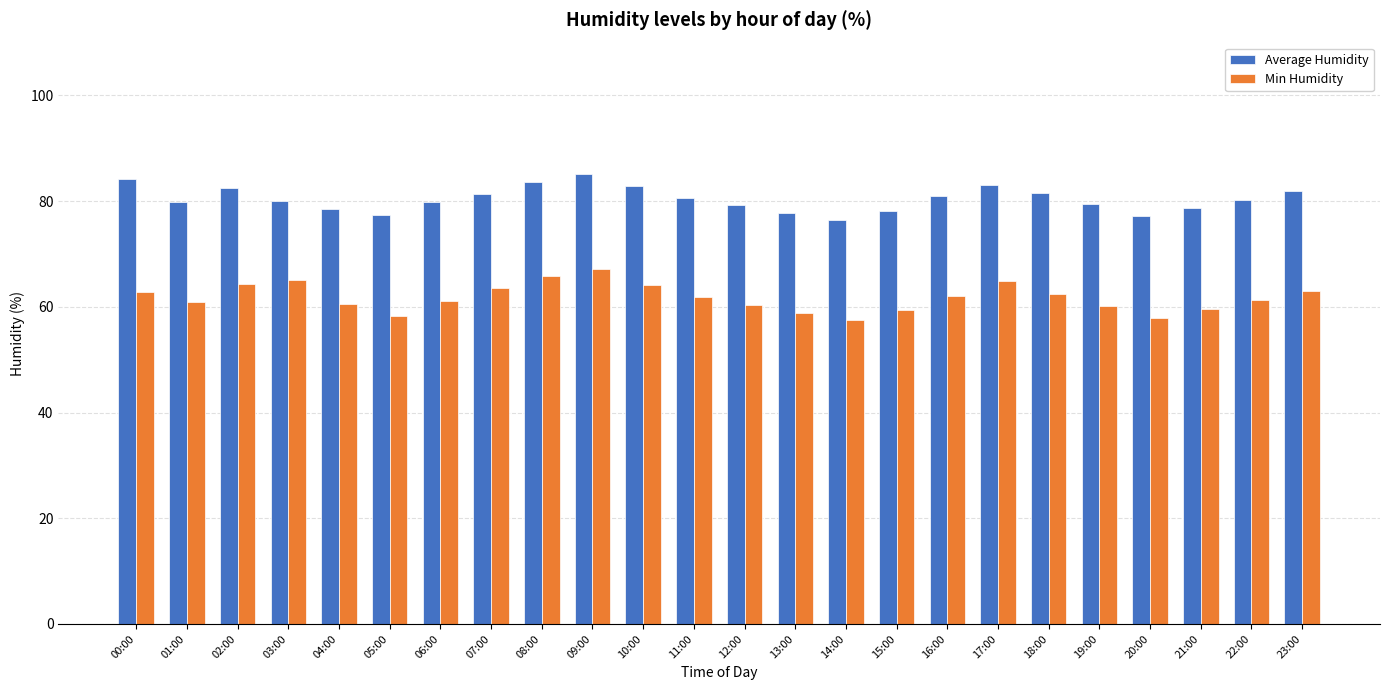

Which series has the largest range (max minus min)?

Min Humidity